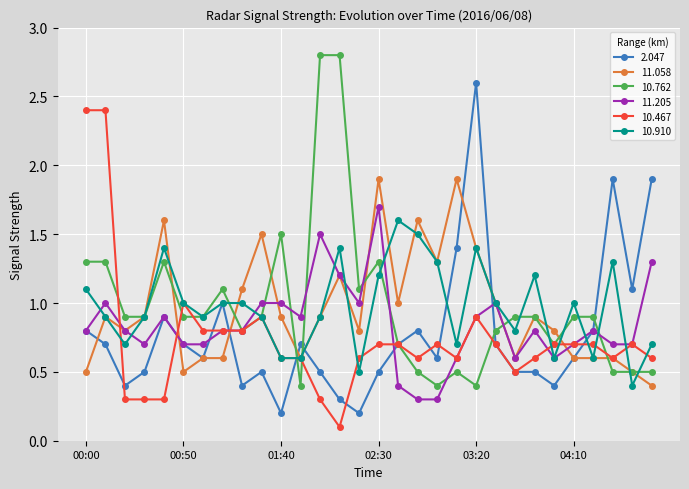

How many lines are shown in the chart?

6